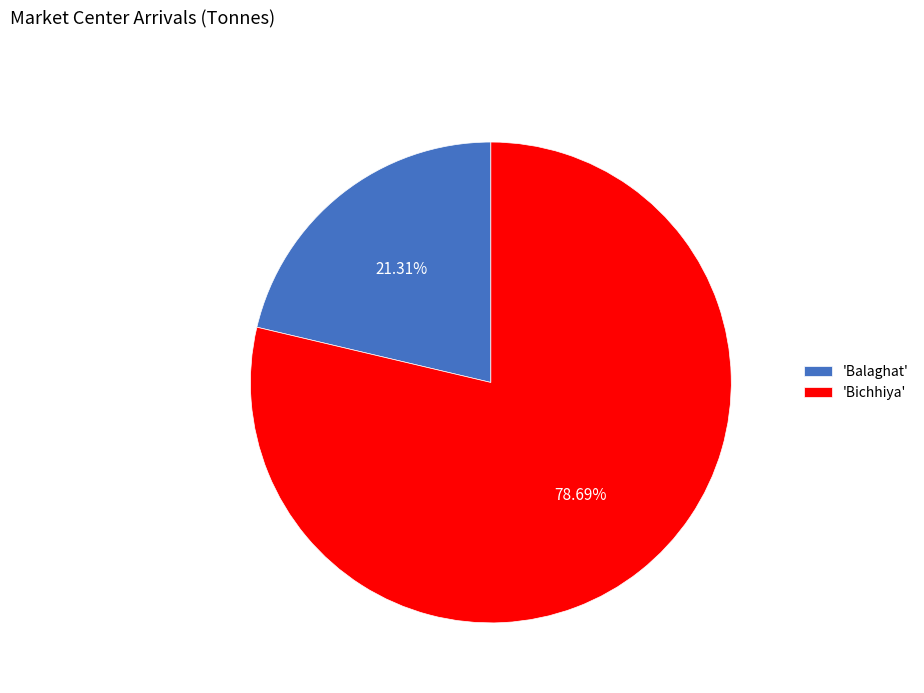

How many slices are in this pie chart?

2